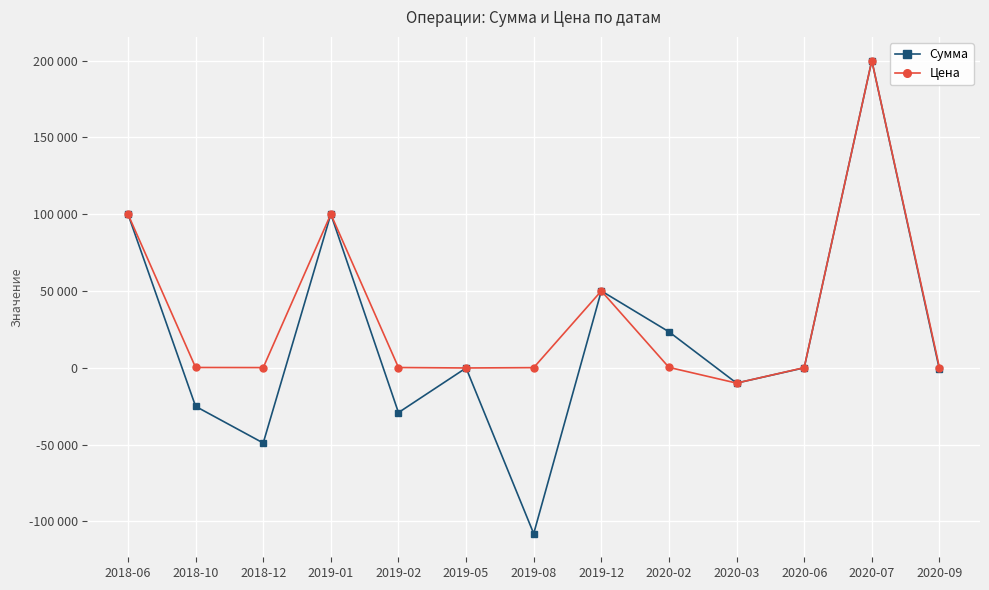

What are all the series names shown in the legend?

Сумма, Цена